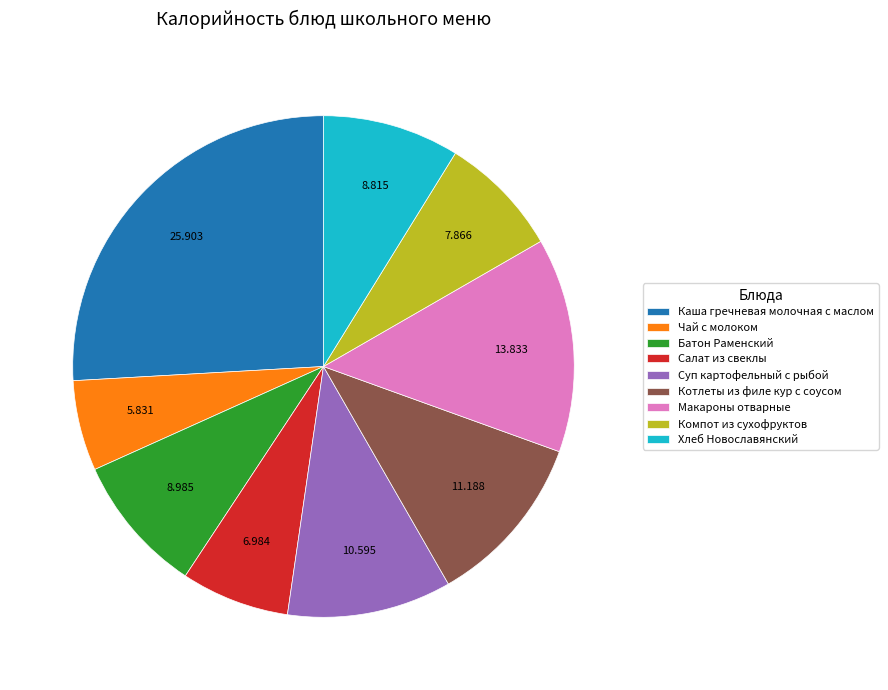

Between Салат из свеклы and Батон Раменский, which is larger?

Батон Раменский